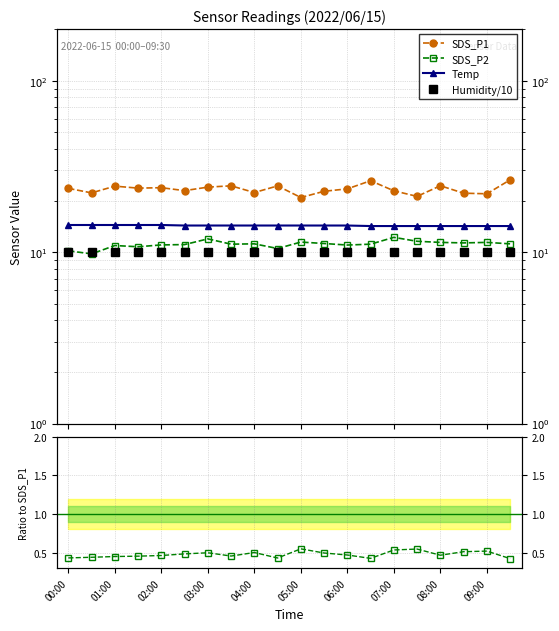

At which category does the chart reach its peak across all series?

19